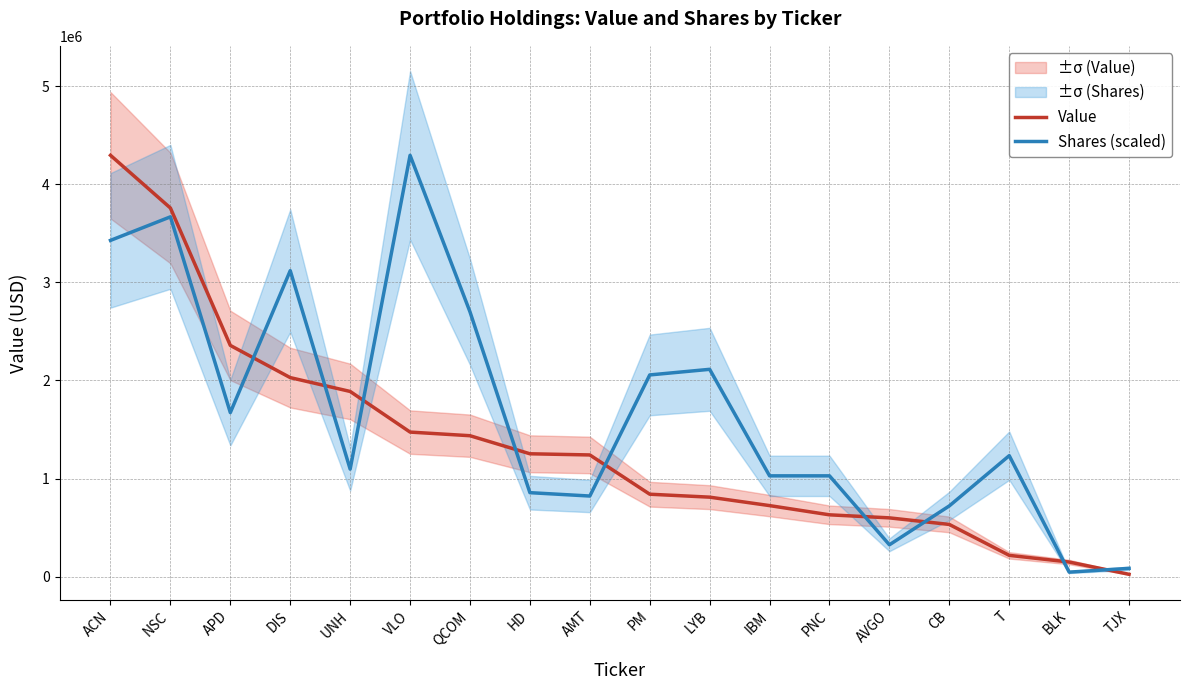

Is this an area chart (filled region under the line)?

No